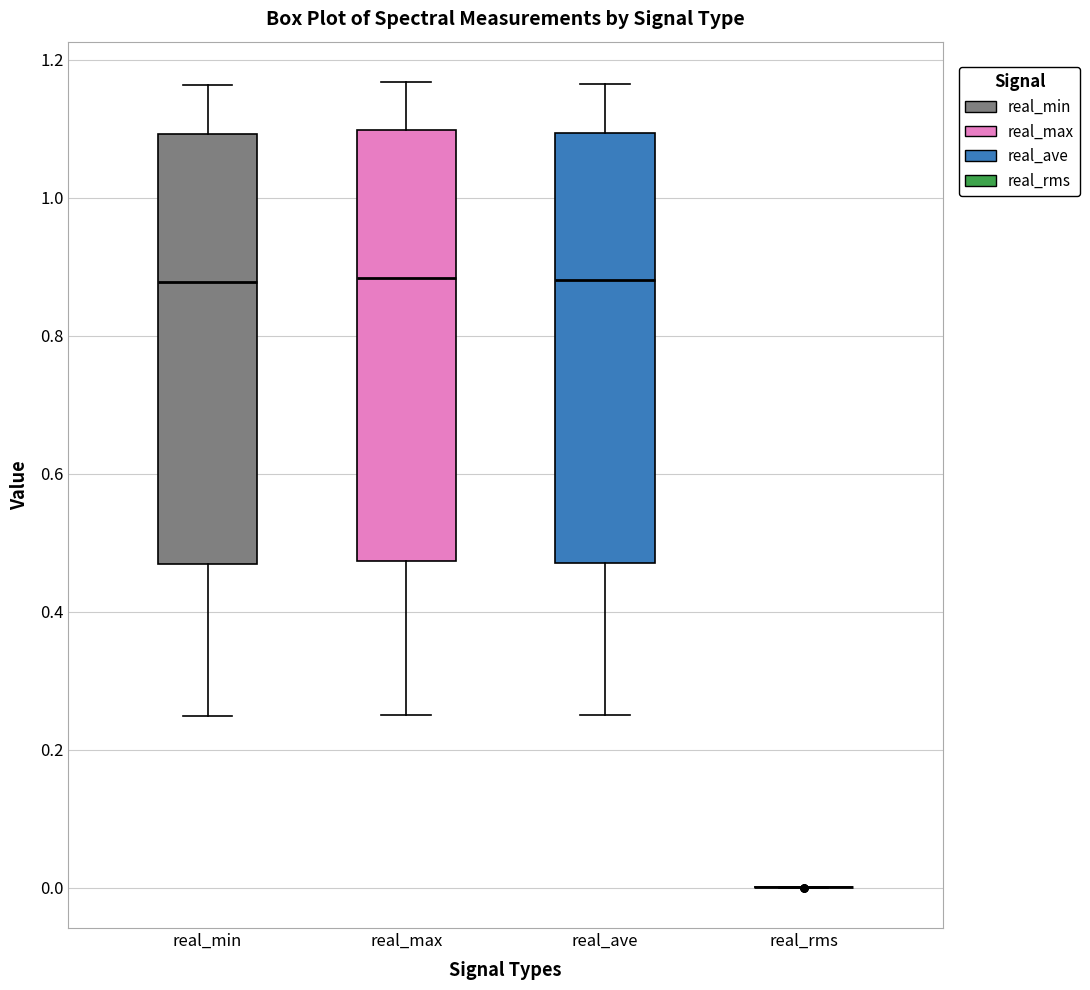

Where does the median line of the box for real_max sit on the y-axis? The values are not printed on the chart, so give them approximately, as read against the axis.

0.88